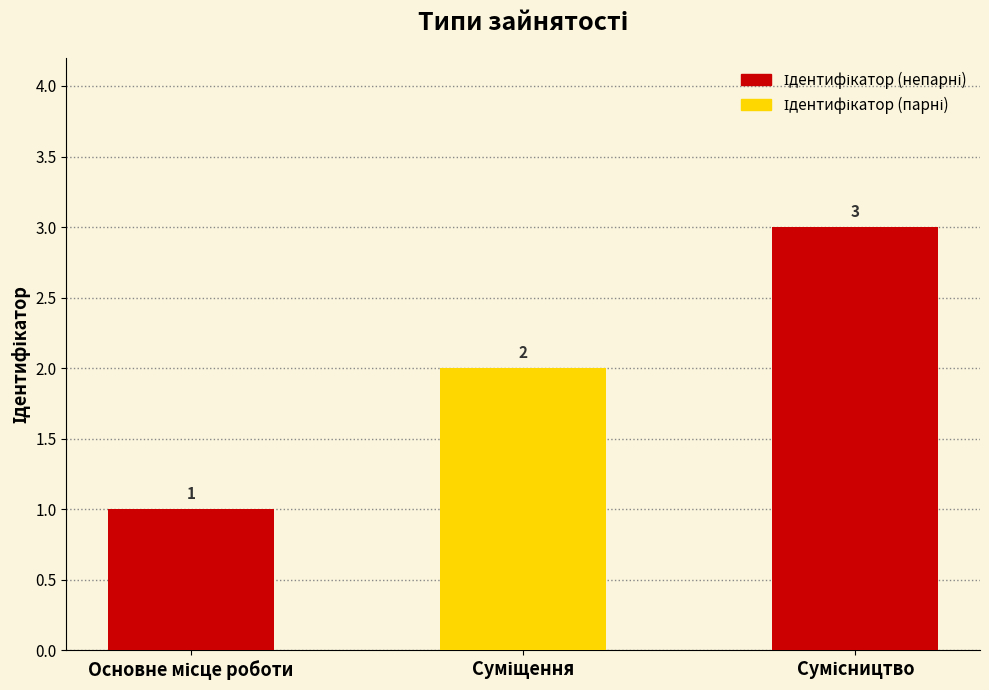

What is the sum of all values?

6